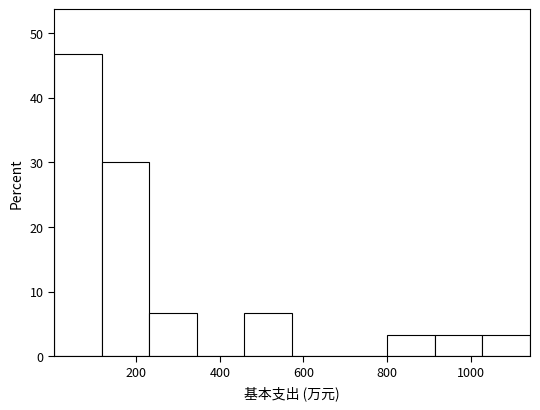

Over which range of the x-axis is the bar tallest?

0 to 120